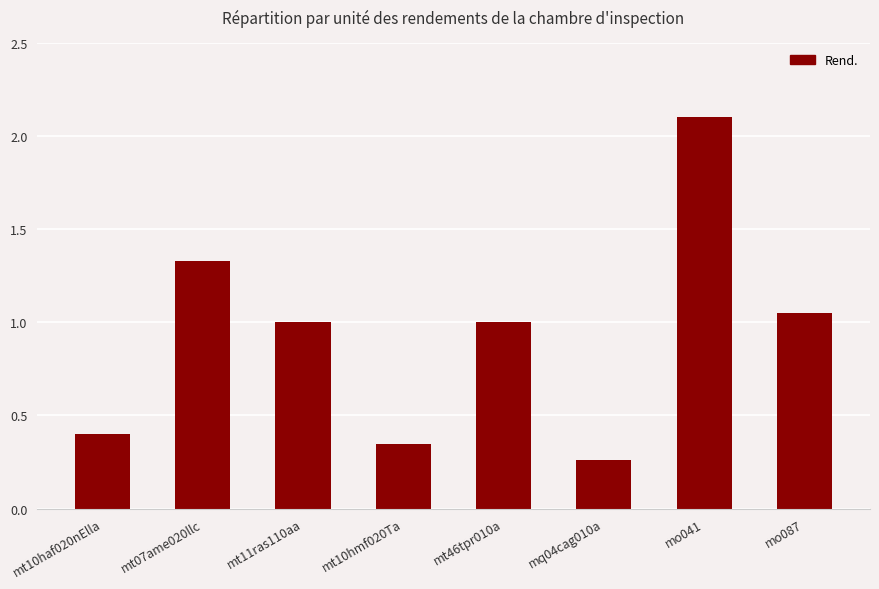

True or false: the data shows 3.4 at mo041.

False